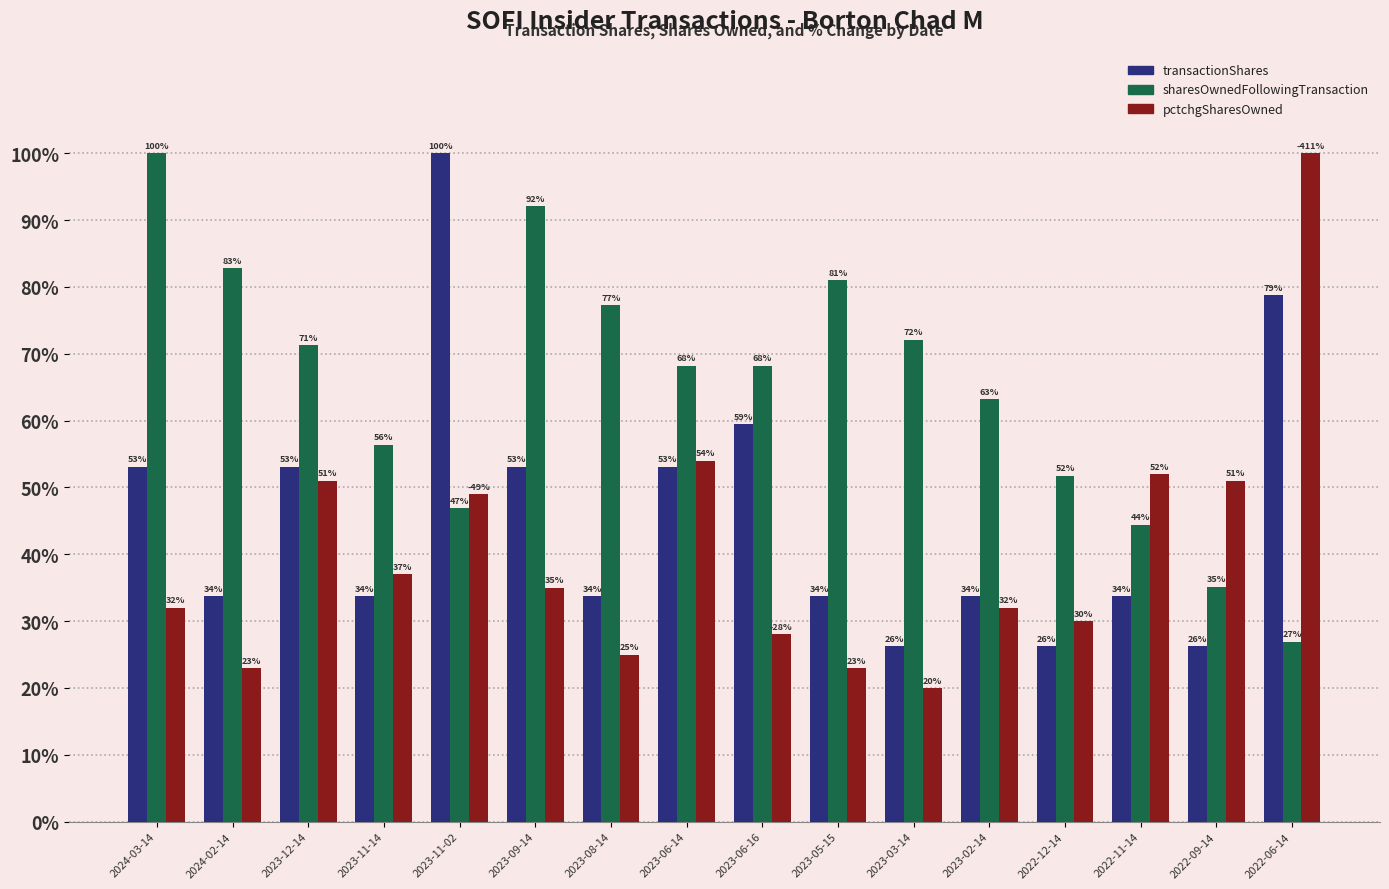

How many categories are shown in the chart?

16